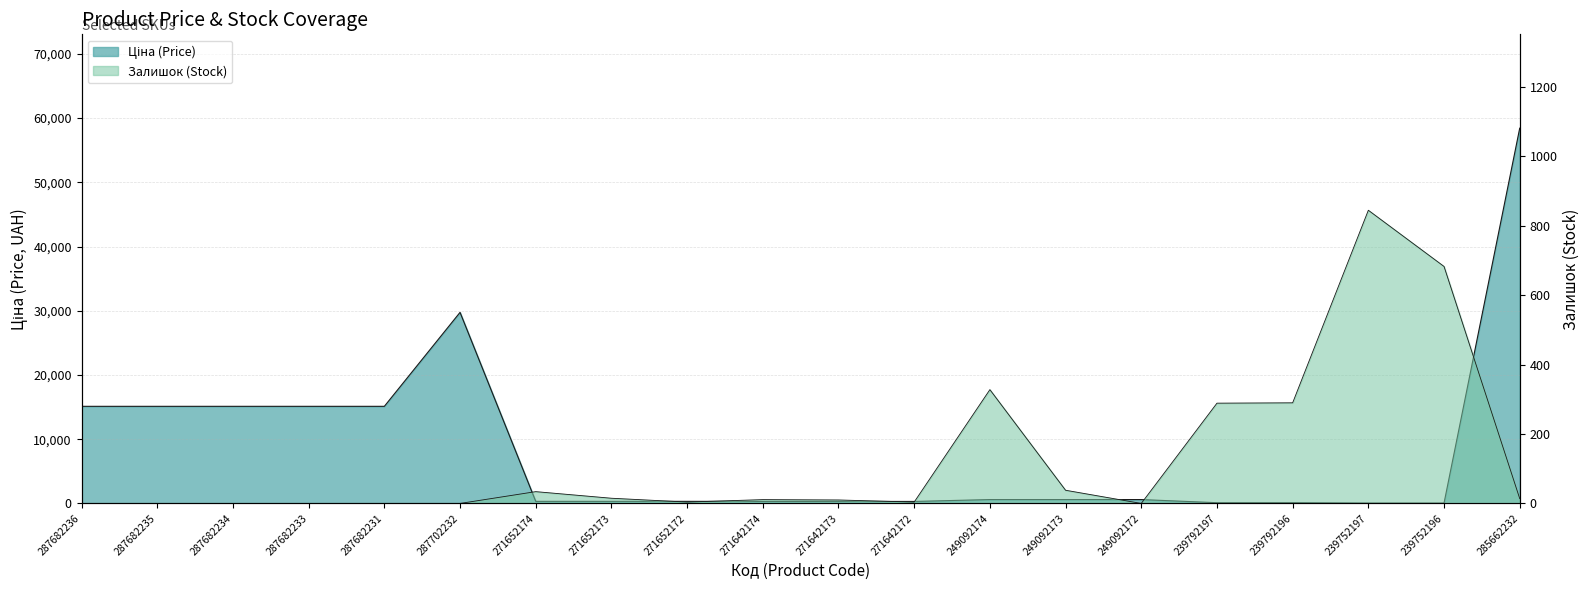

What is the label of the 9th point from the right?

271642172